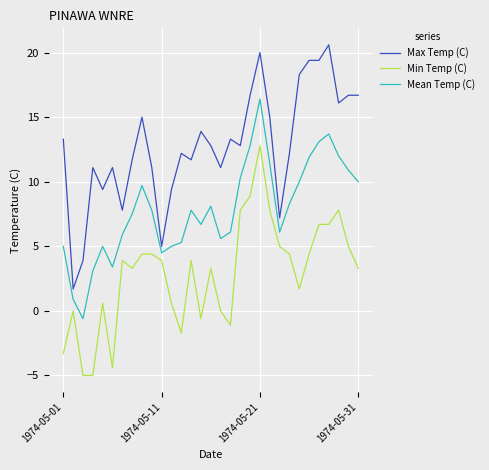

True or false: Max Temp (C) and Mean Temp (C) intersect in this chart.

False